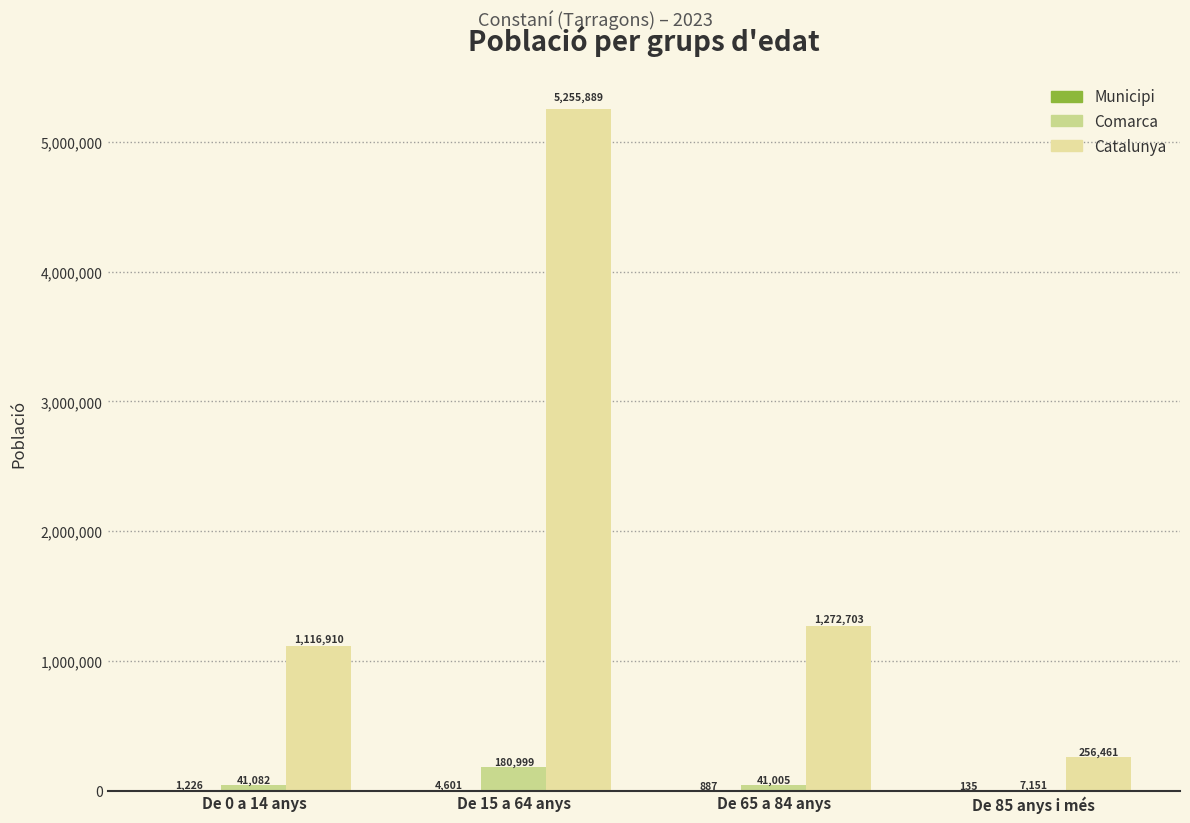

What is the maximum value shown in the chart?

5255889